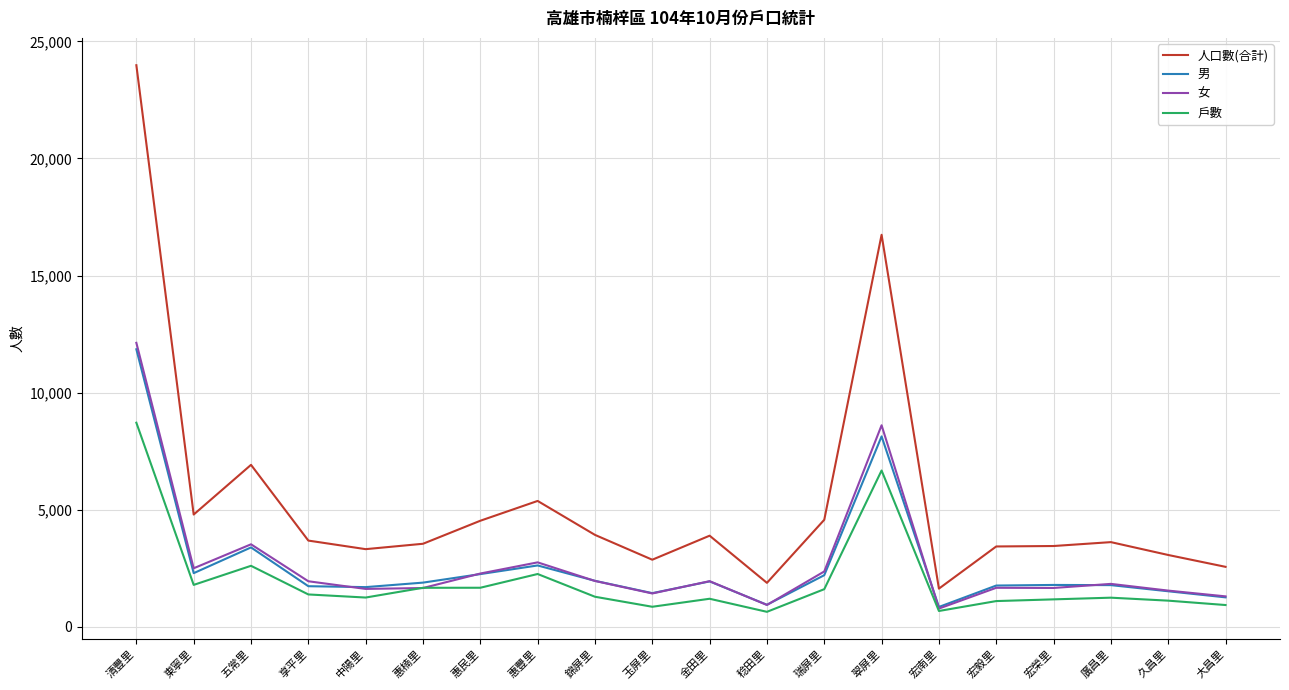

The 男 series shows 427 at 惠楠里. True or false?

False